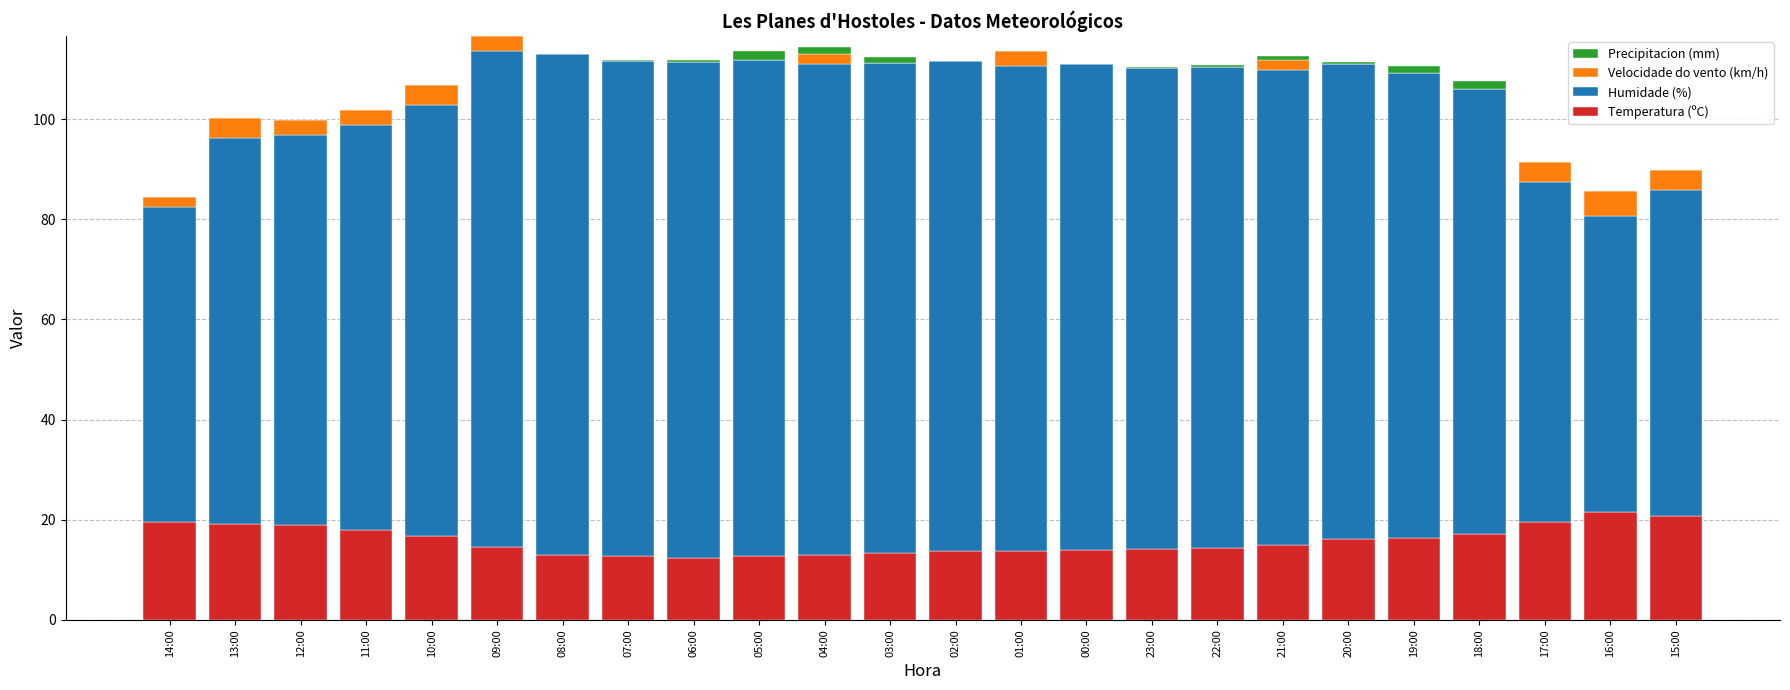

Is it true that Temperatura (ºC) equals 5.8 at 13:00?

False